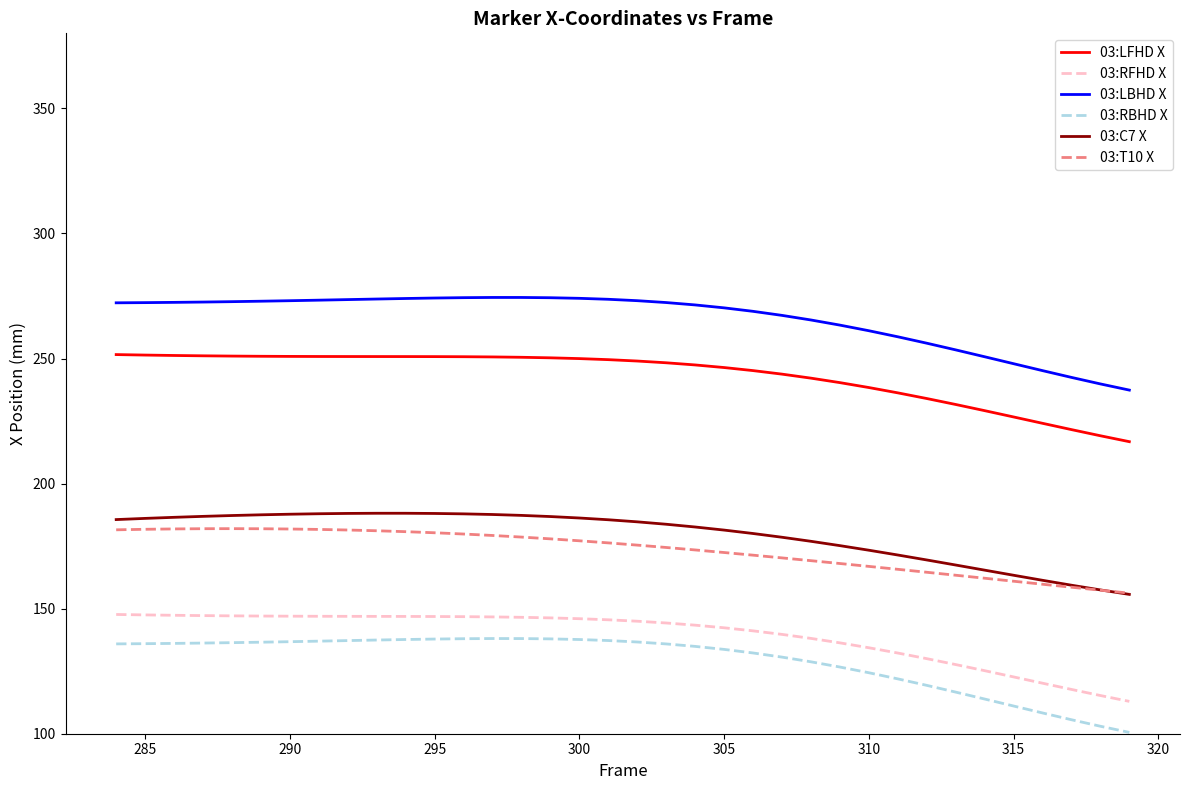

How many lines are shown in the chart?

6